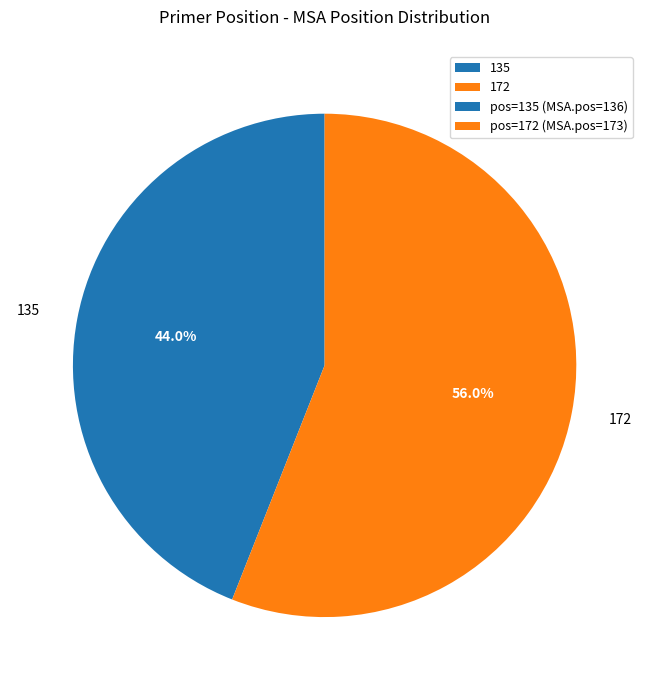

The 172 slice represents 70% of the pie. True or false?

False